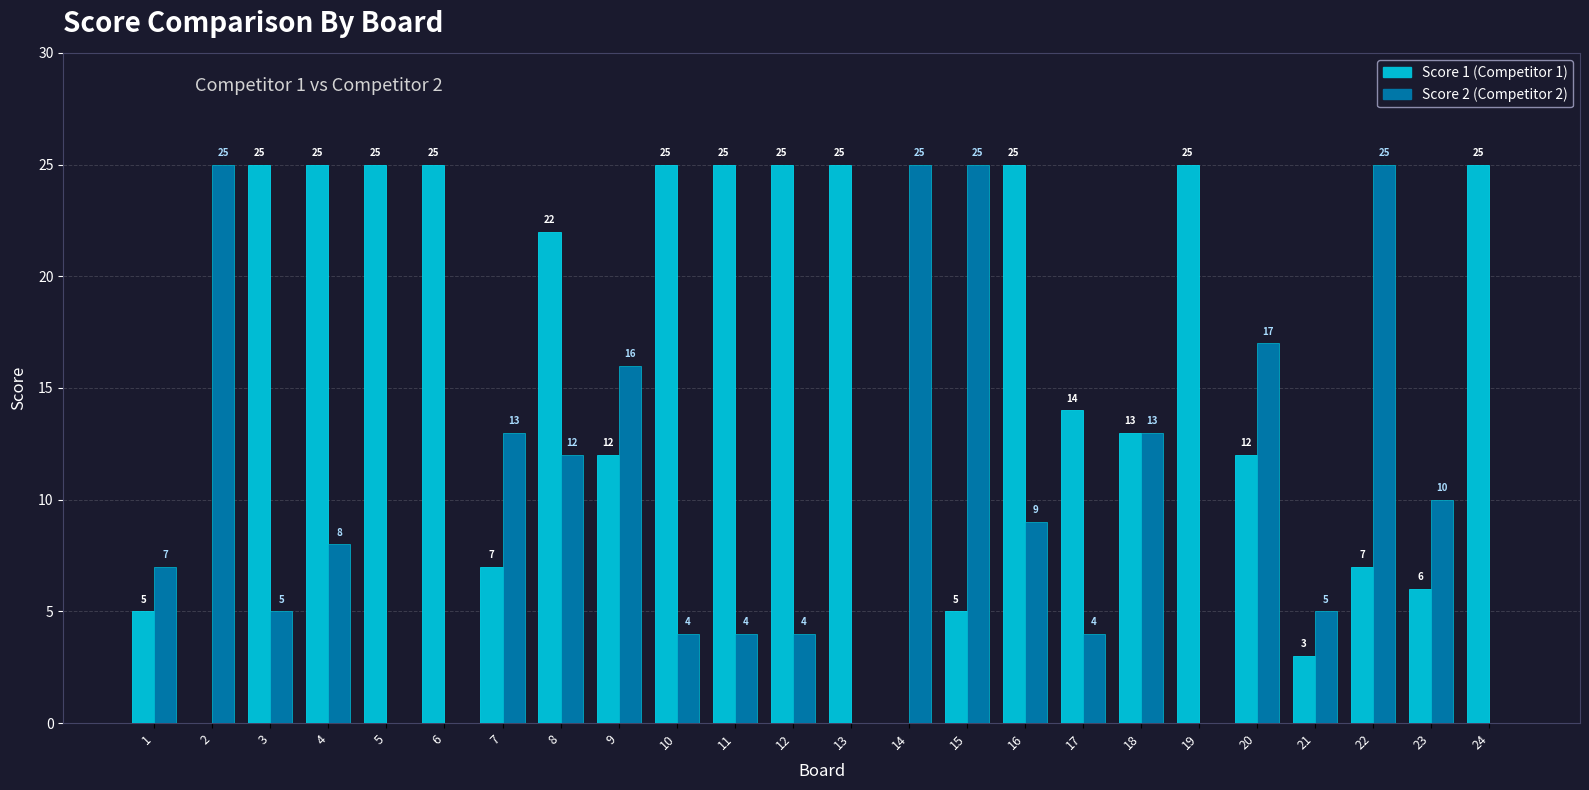

Reading right to left, transcribe all the data shown in this chart.

Score 1: 25	6	7	3	12	25	13	14	25	5	0	25	25	25	25	12	22	7	25	25	25	25	0	5
Score 2: 0	10	25	5	17	0	13	4	9	25	25	0	4	4	4	16	12	13	0	0	8	5	25	7